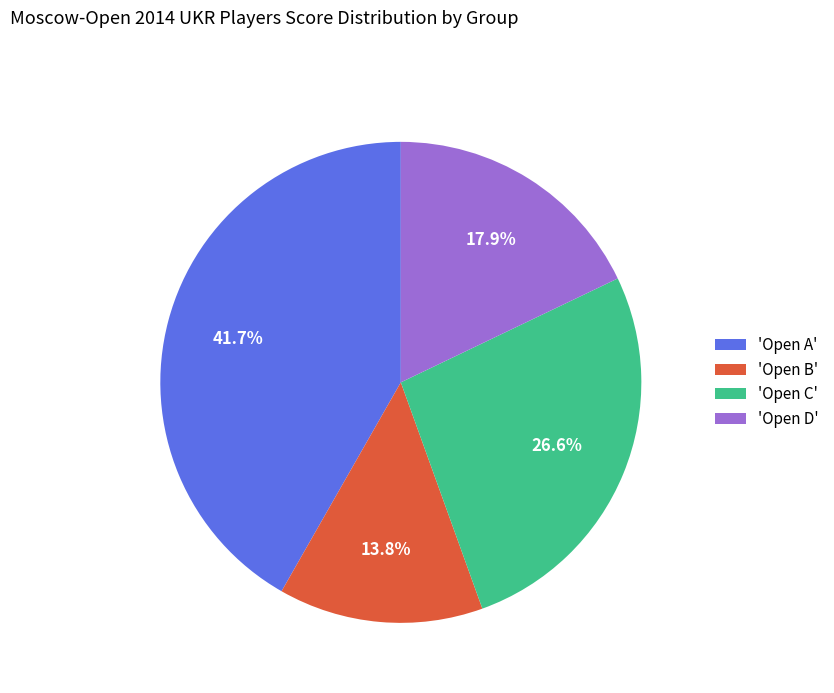

Rank the categories by value from highest to lowest.

'Open A', 'Open C', 'Open D', 'Open B'